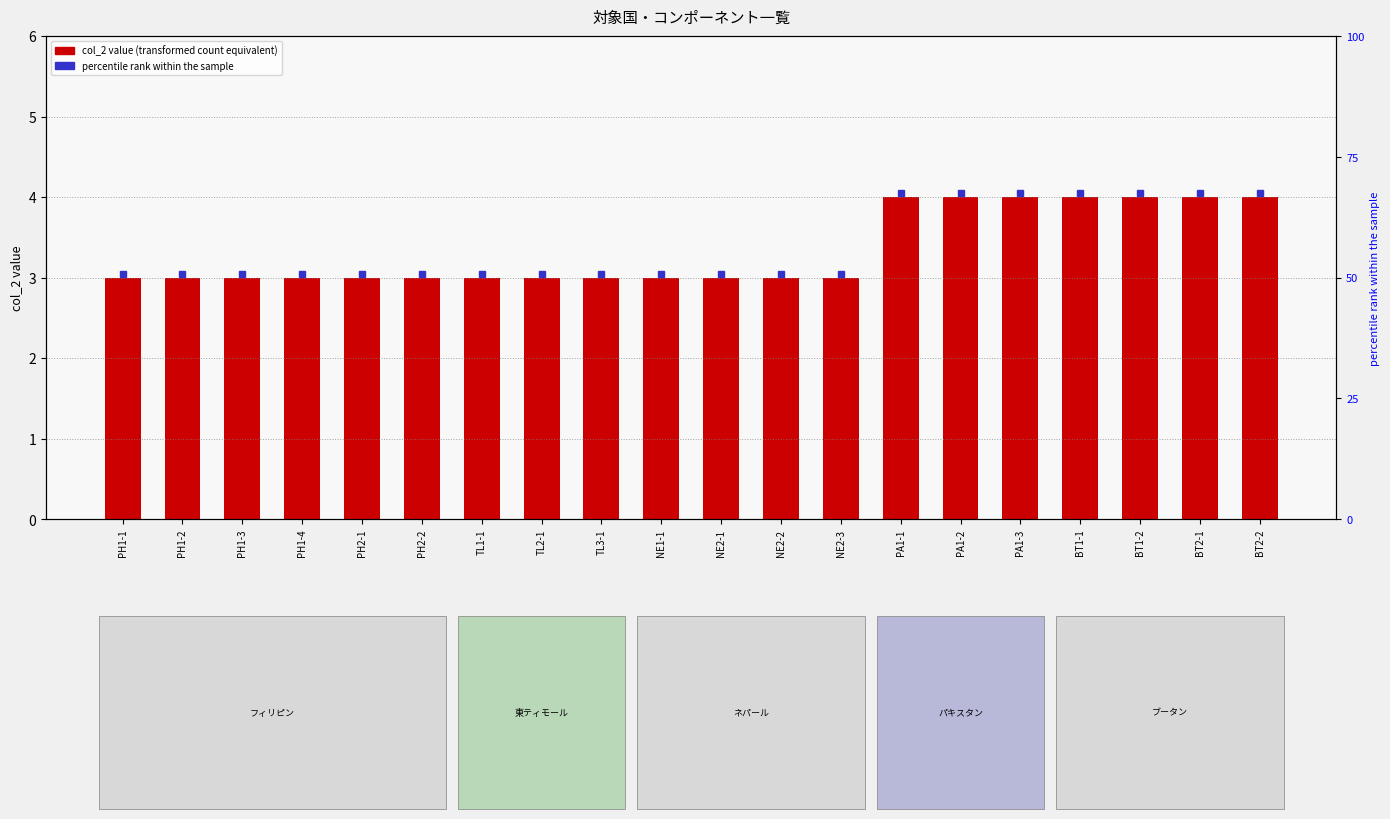

Reading left to right, extract all data points from this chart.

PH1-1=3	PH1-2=3	PH1-3=3	PH1-4=3	PH2-1=3	PH2-2=3	TL1-1=3	TL2-1=3	TL3-1=3	NE1-1=3	NE2-1=3	NE2-2=3	NE2-3=3	PA1-1=4	PA1-2=4	PA1-3=4	BT1-1=4	BT1-2=4	BT2-1=4	BT2-2=4